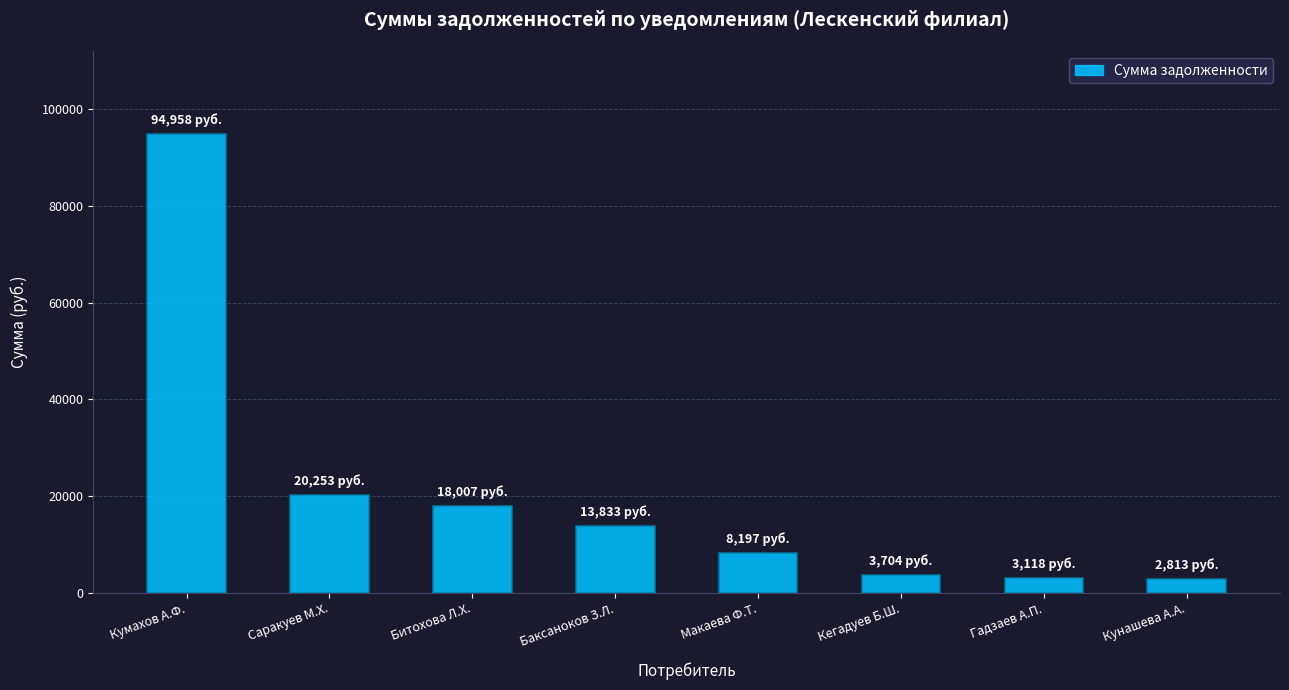

What is the minimum value shown in the chart?

2812.6